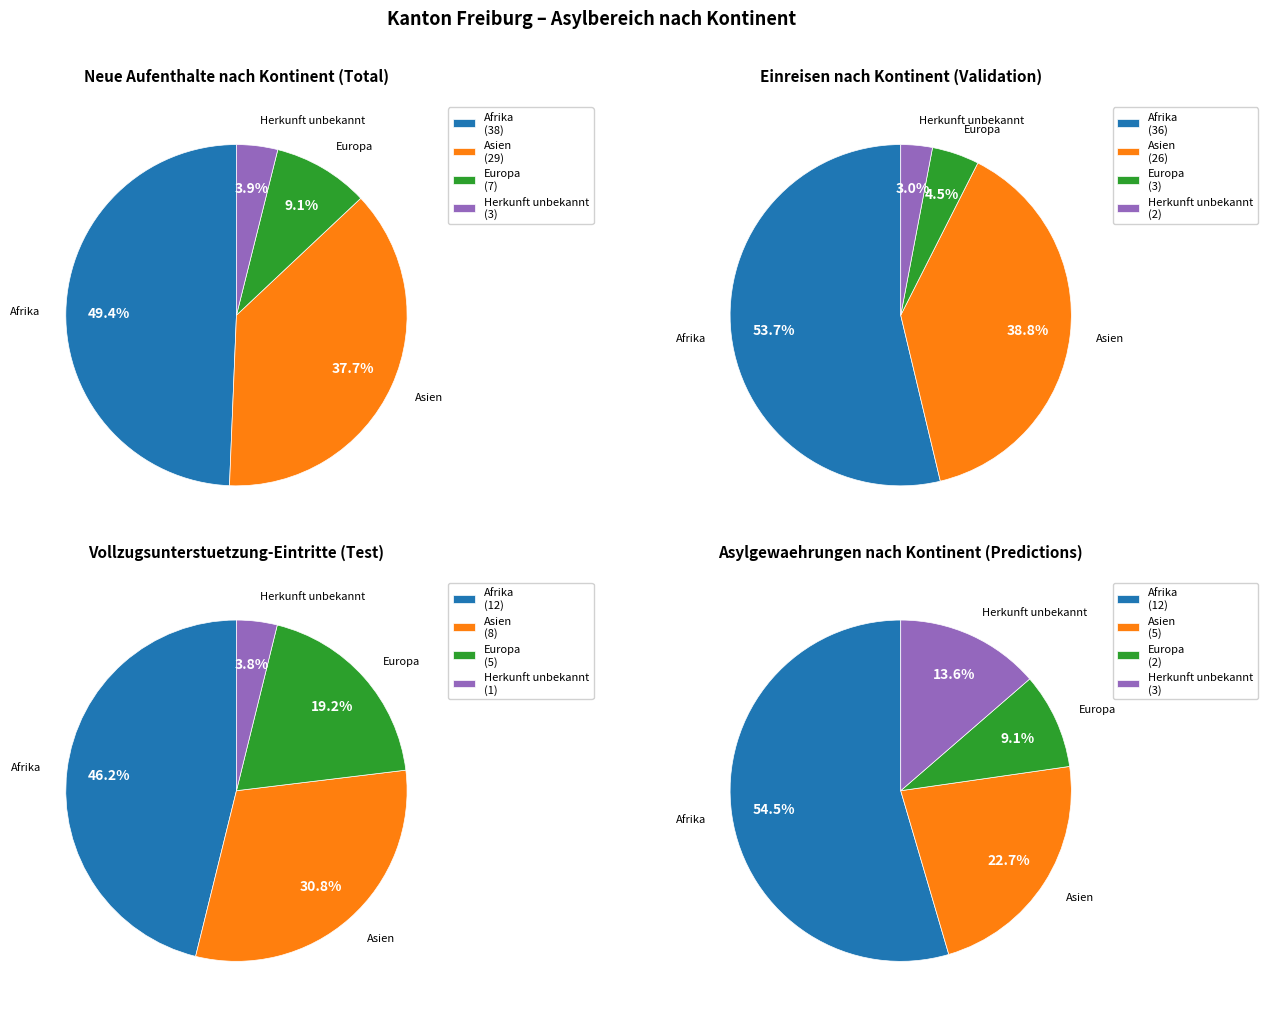

Is Ozeanien the majority of the pie?

No